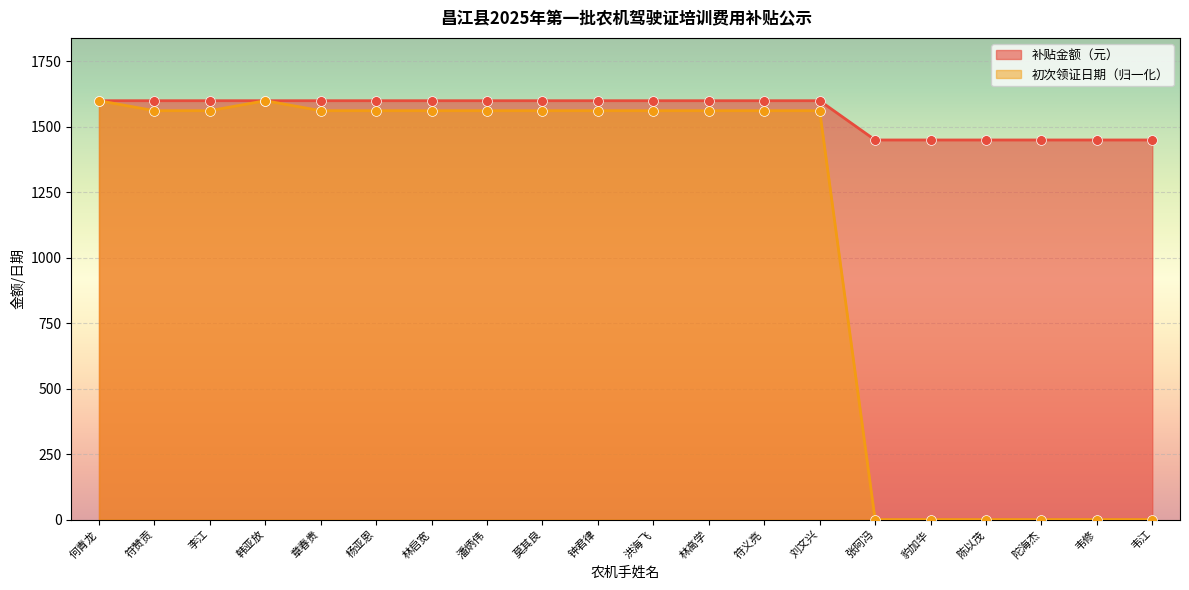

At how many categories does at least one series exceed 338?

20